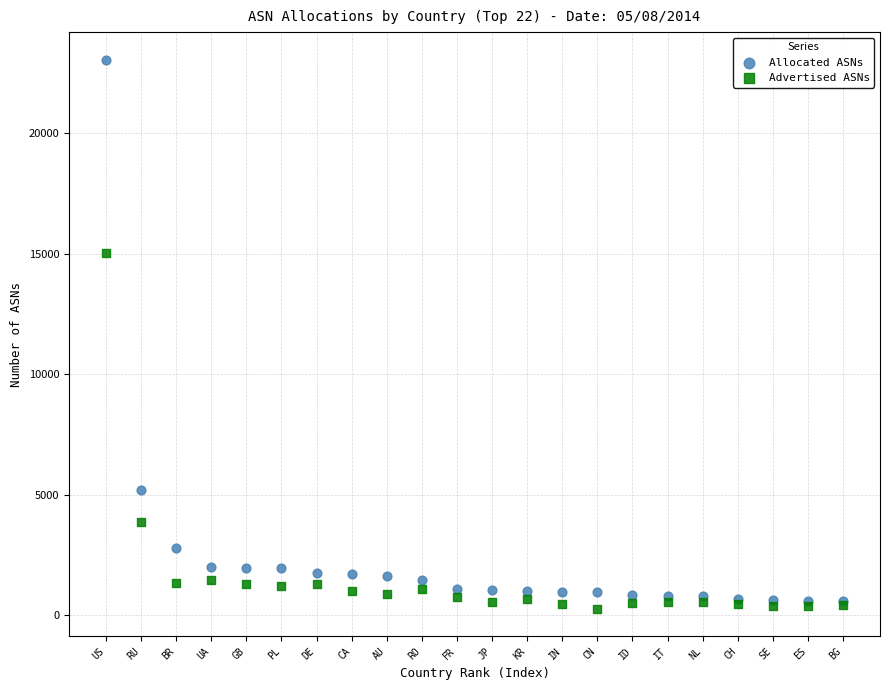

What are all the series names shown in the legend?

Allocated ASNs, Advertised ASNs